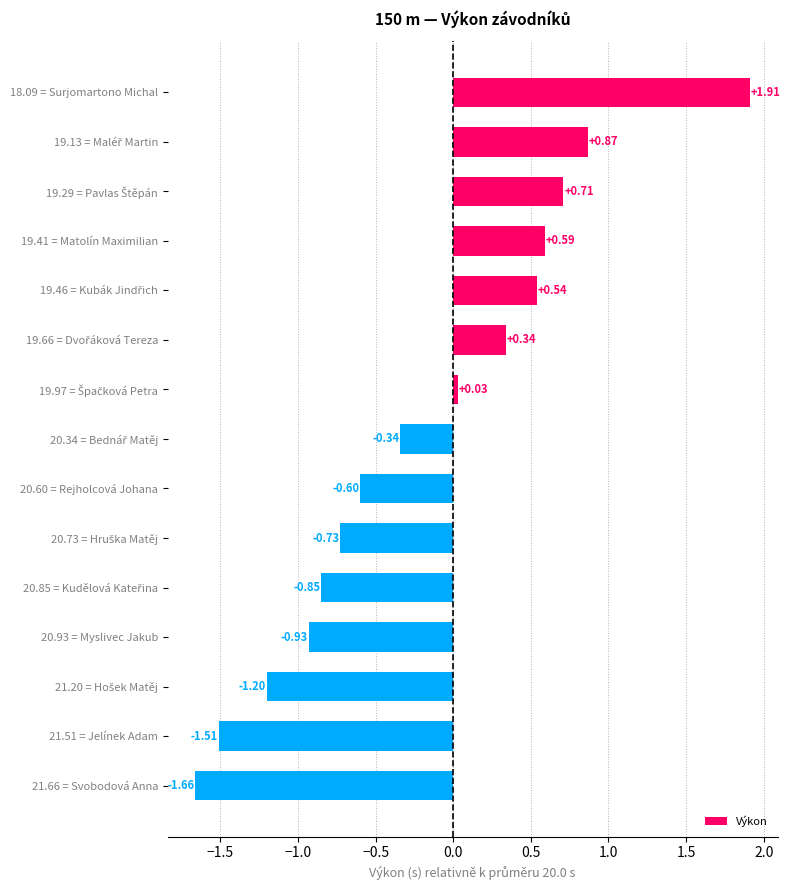

Which has a higher value, 20.60 = Rejholcová Johana or 20.93 = Myslivec Jakub?

20.60 = Rejholcová Johana